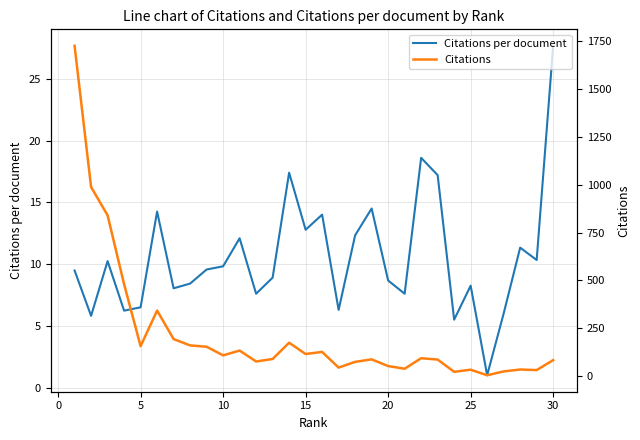

Reading left to right, extract all data points from this chart.

Citations per document: 9.5	5.8	10.2	6.2	6.5	14.2	8.0	8.4	9.6	9.8	12.1	7.6	8.9	17.4	12.8	14.0	6.3	12.3	14.5	8.7	7.6	18.6	17.2	5.5	8.2	1.0	6.0	11.3	10.3	27.7
Citations: 1726.0	988.0	840.0	480.0	156.0	342.0	193.0	160.0	153.0	108.0	133.0	76.0	89.0	174.0	115.0	126.0	44.0	74.0	87.0	52.0	38.0	93.0	86.0	22.0	33.0	4.0	24.0	34.0	31.0	83.0